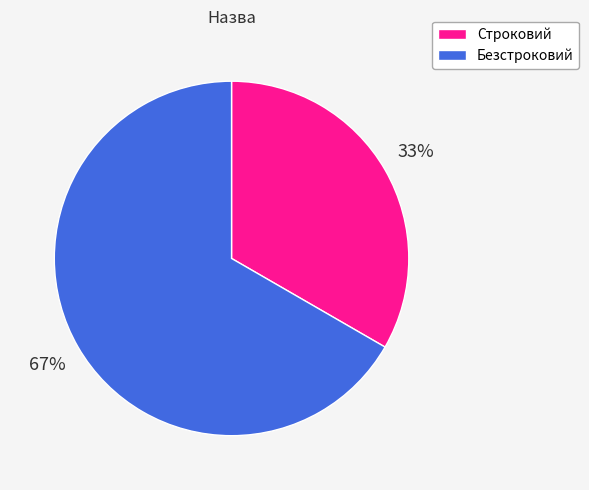

How many slices are in this pie chart?

2